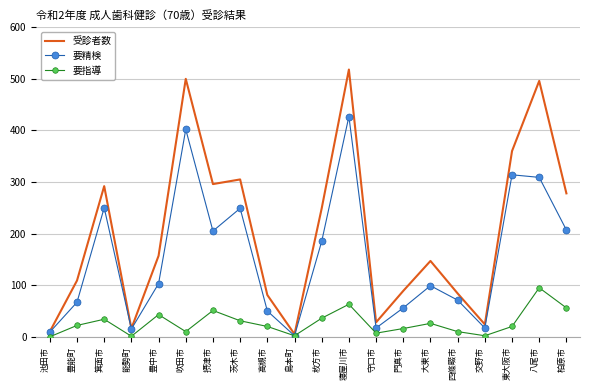

At which category is the sum across all series the highest?

寝屋川市